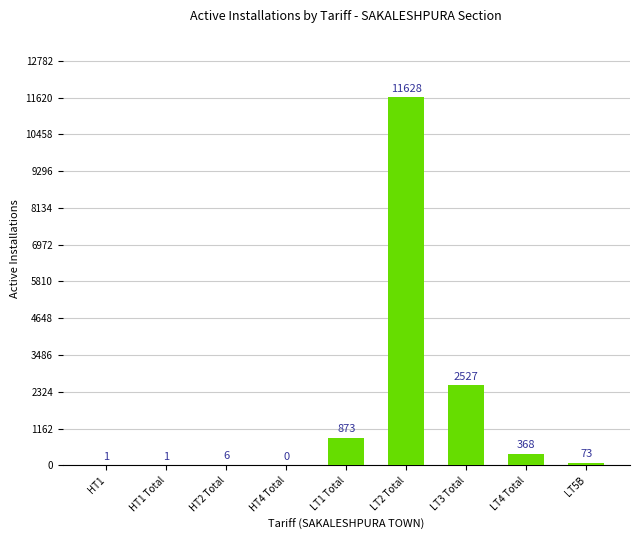

At which label does the data first exceed 73?

LT1 Total